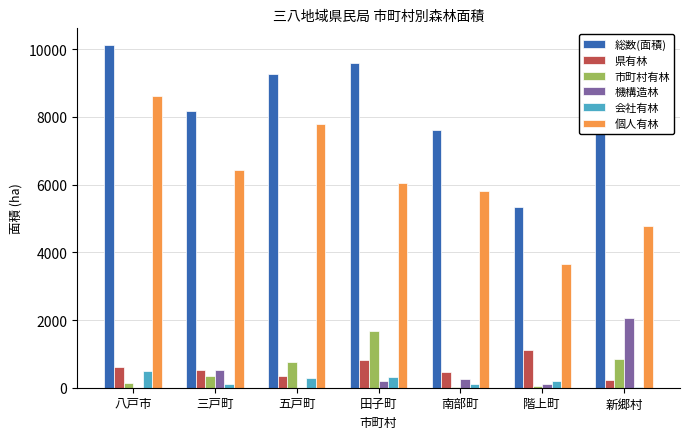

Which series has the largest range (max minus min)?

個人有林